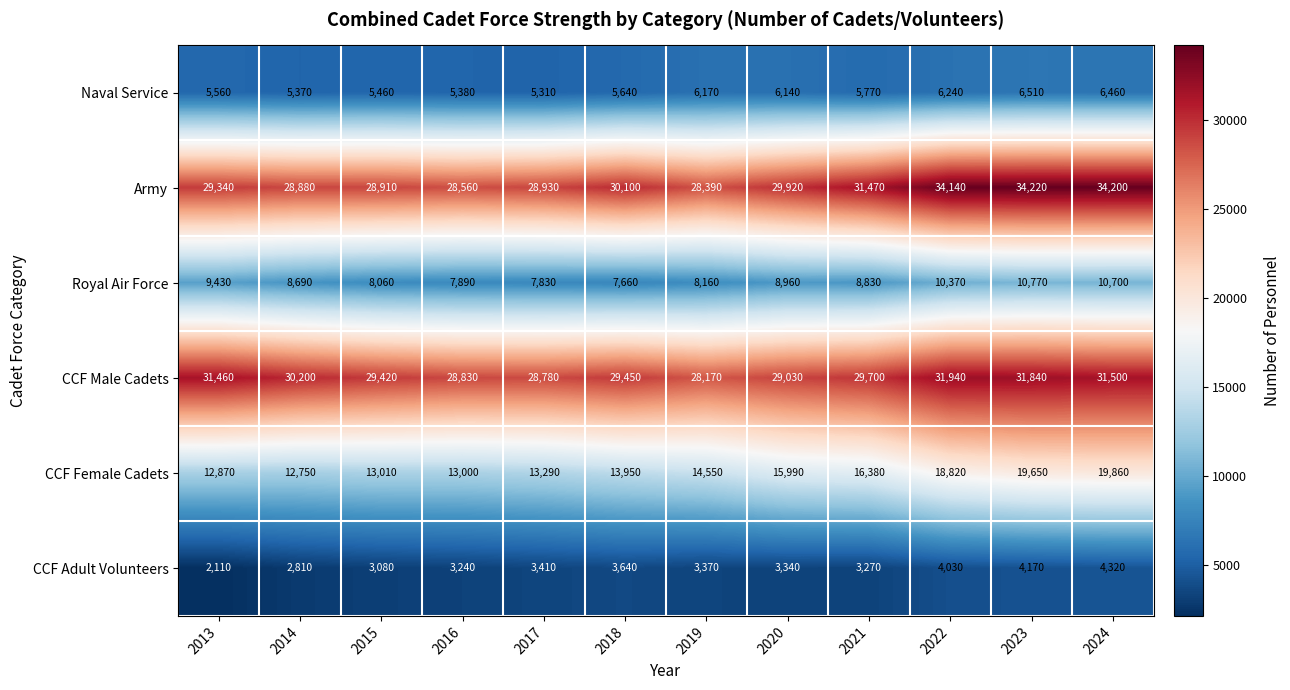

What value does the Royal Air Force series have at 2021, to the nearest 50?

8850